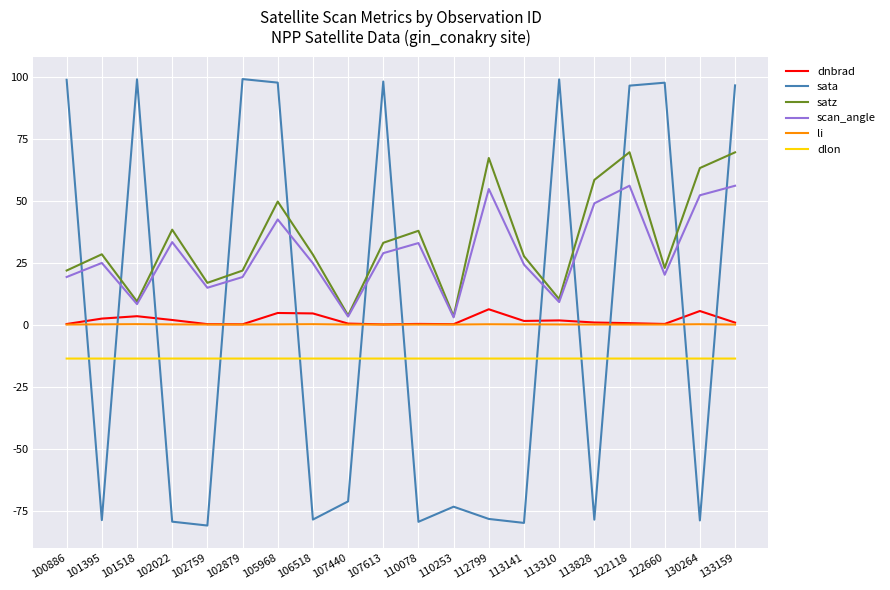

What is the minimum value shown in the chart?

-81.0